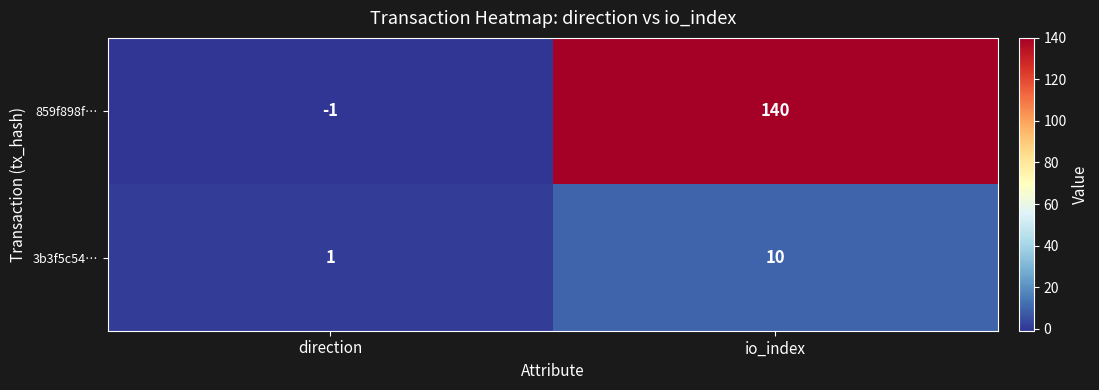

Reading left to right, list all the values displayed in this chart.

859f898f…: direction=-1	io_index=140
3b3f5c54…: direction=1	io_index=10